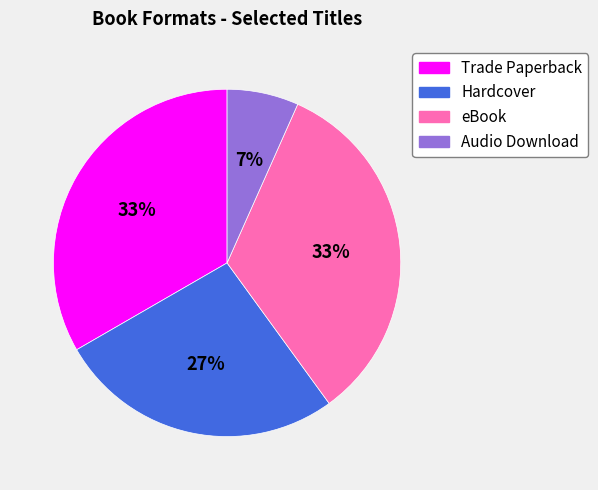

Does any single category account for the majority?

No